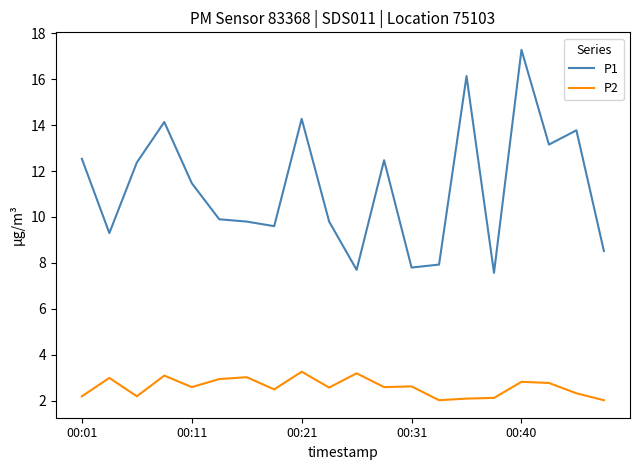

What is the difference between the maximum and minimum values in the P2 series?

1.2